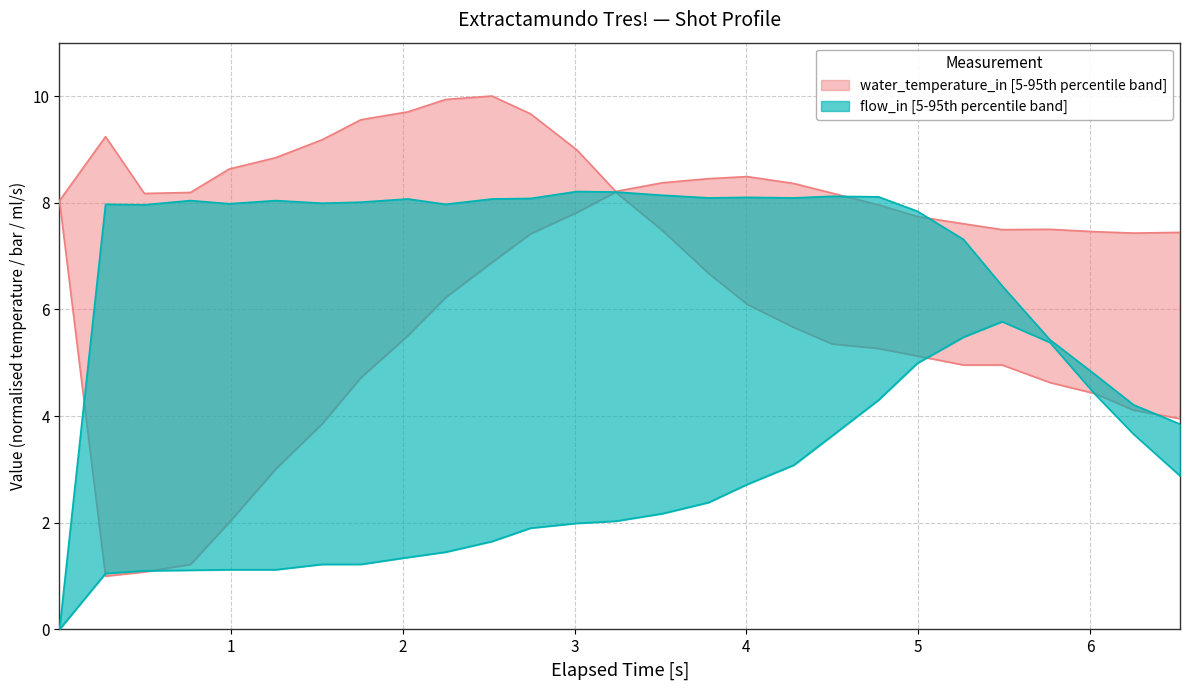

How many lines are shown in the chart?

2